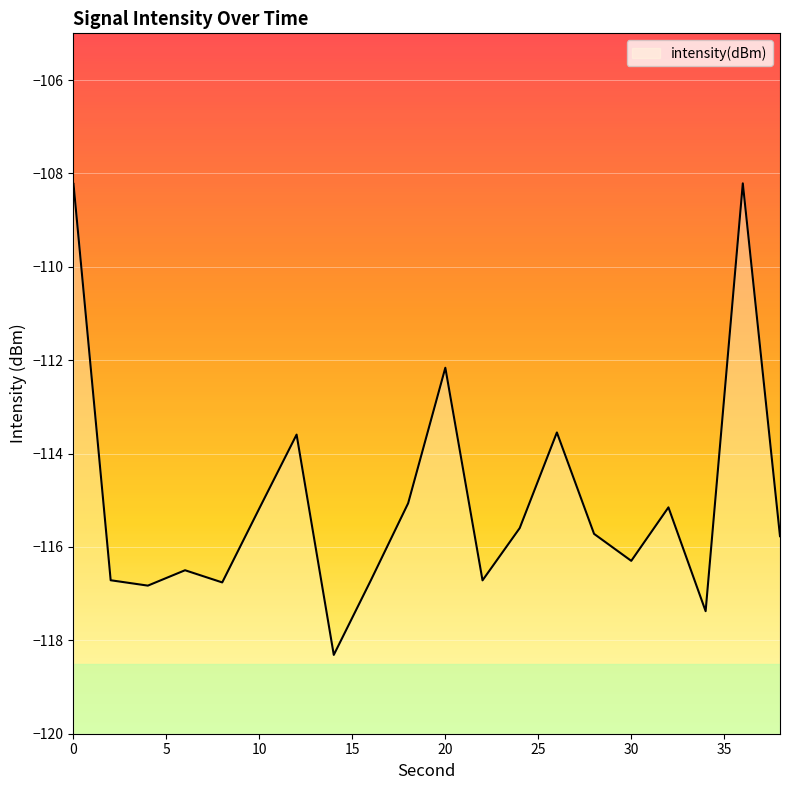

What is the difference between the second highest and second lowest values?

9.2